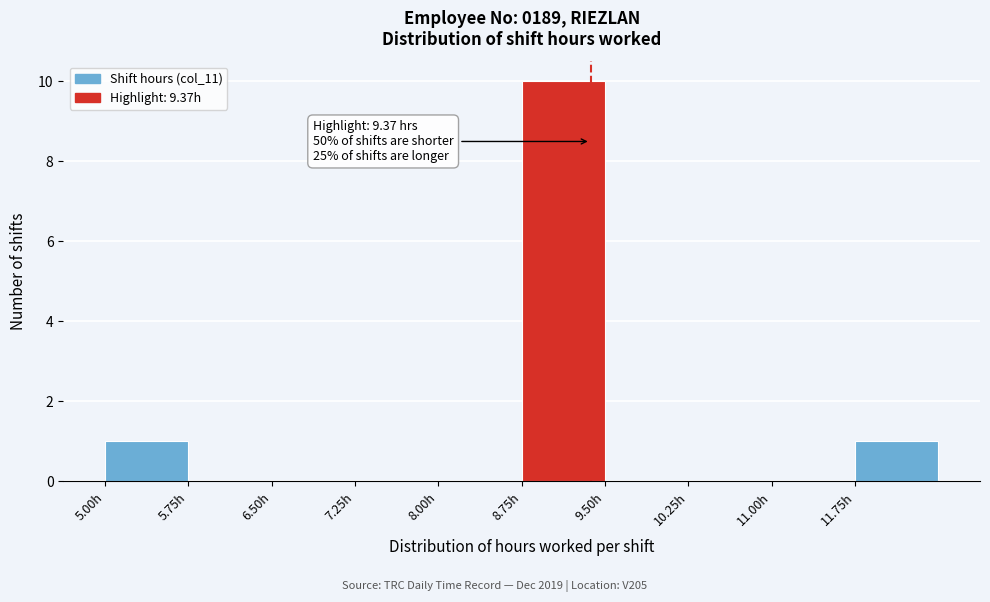

Which range on the x-axis has the tallest bar?

8.75 to 9.50